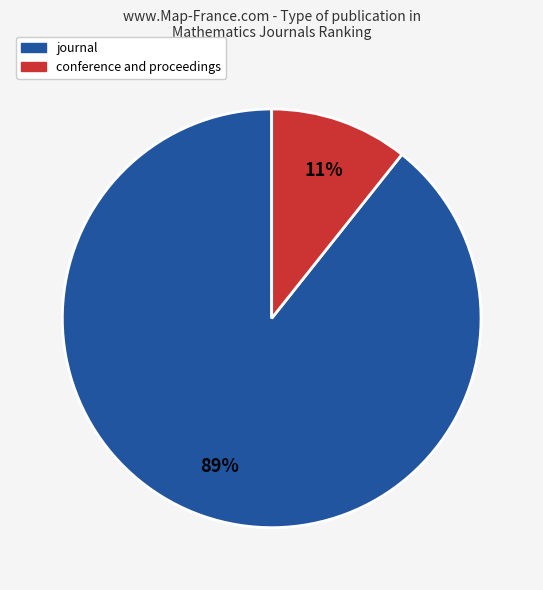

Count the number of slices in the pie.

2